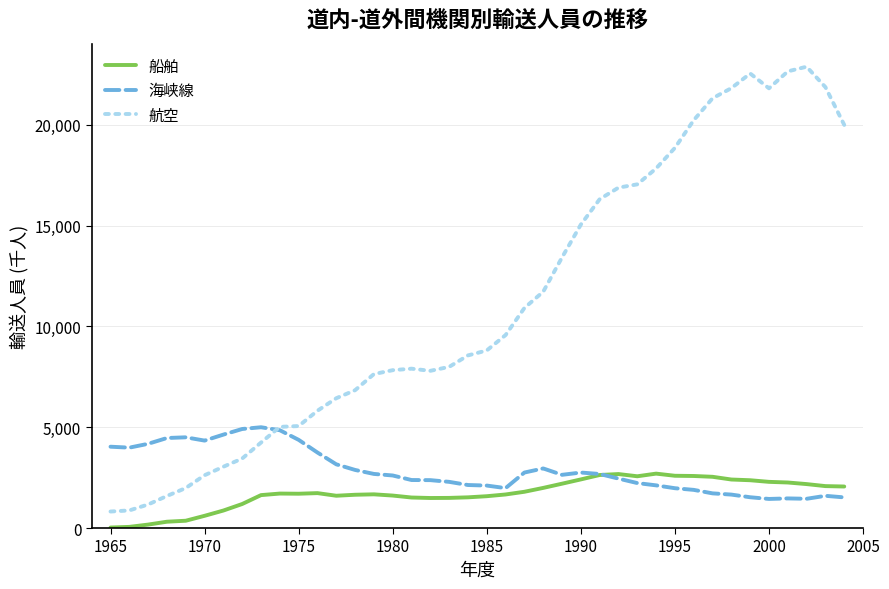

What is the difference between the maximum and minimum values in the 海峡線 series?

3557